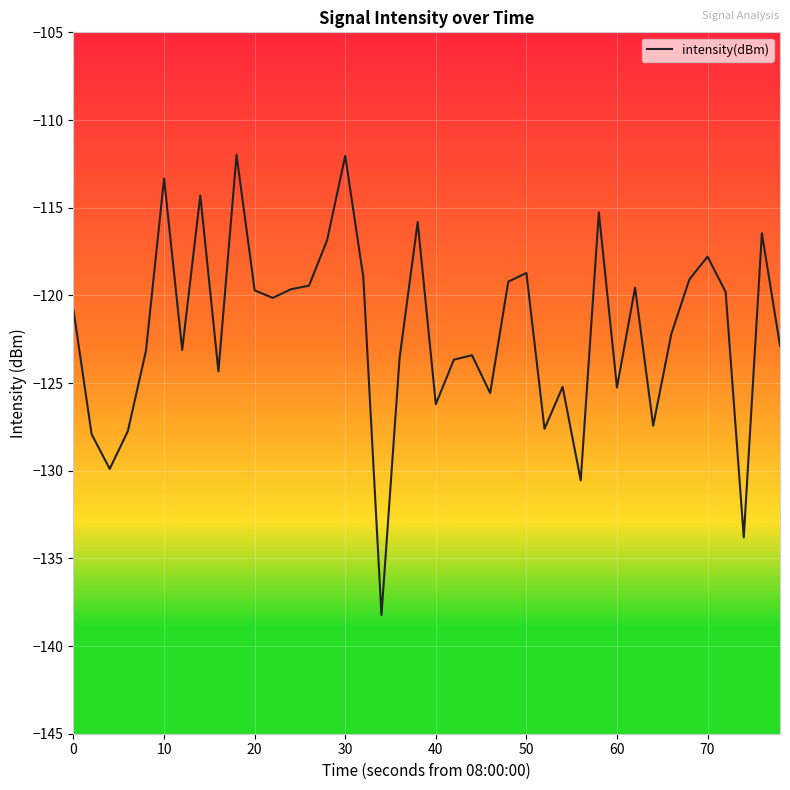

What is the smallest value displayed?

-138.2